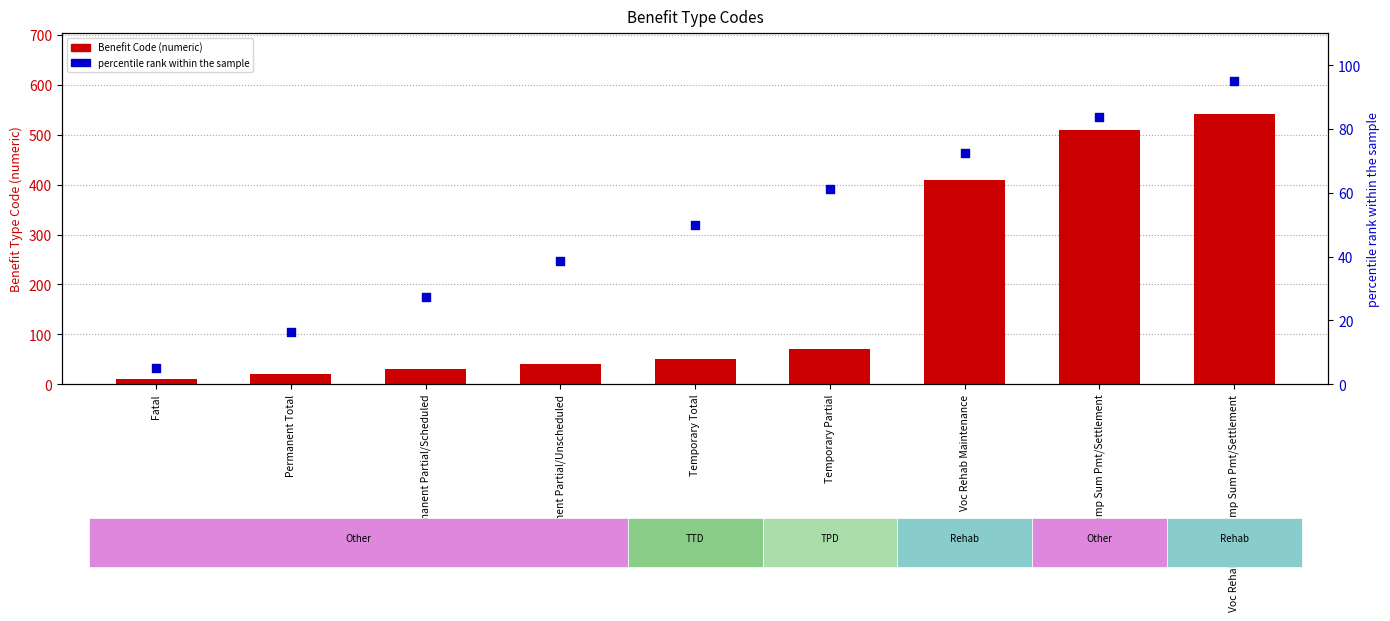

Which series has the largest Y range (max minus min)?

Benefit Code